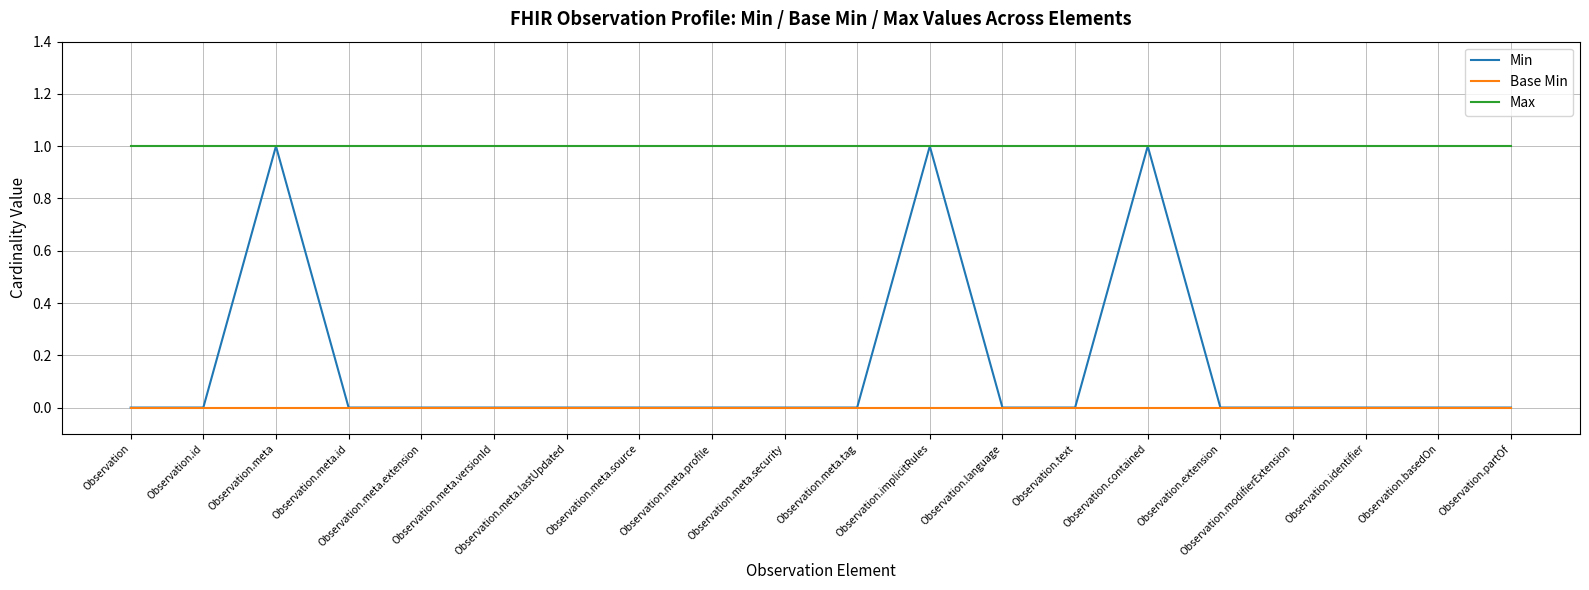

Is the value of Min at Observation.partOf greater than the value of Max at Observation.basedOn?

No